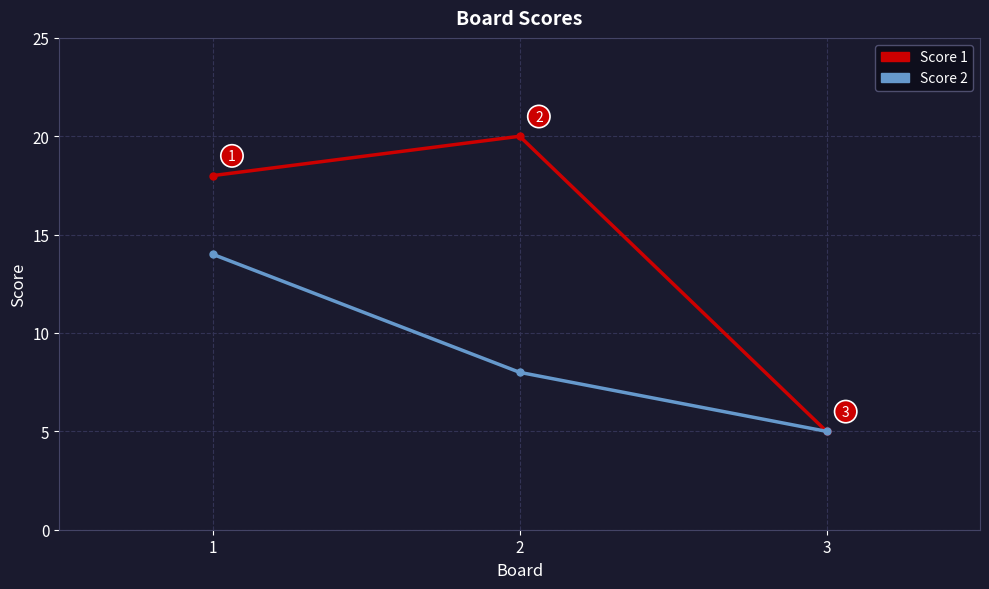

What is the difference between the Score 1 values at 2 and 3?

15